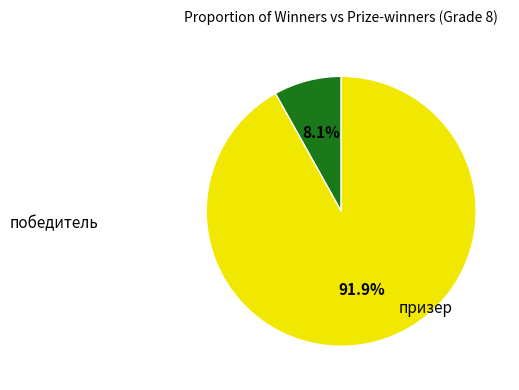

The призер slice represents 92% of the pie. True or false?

True